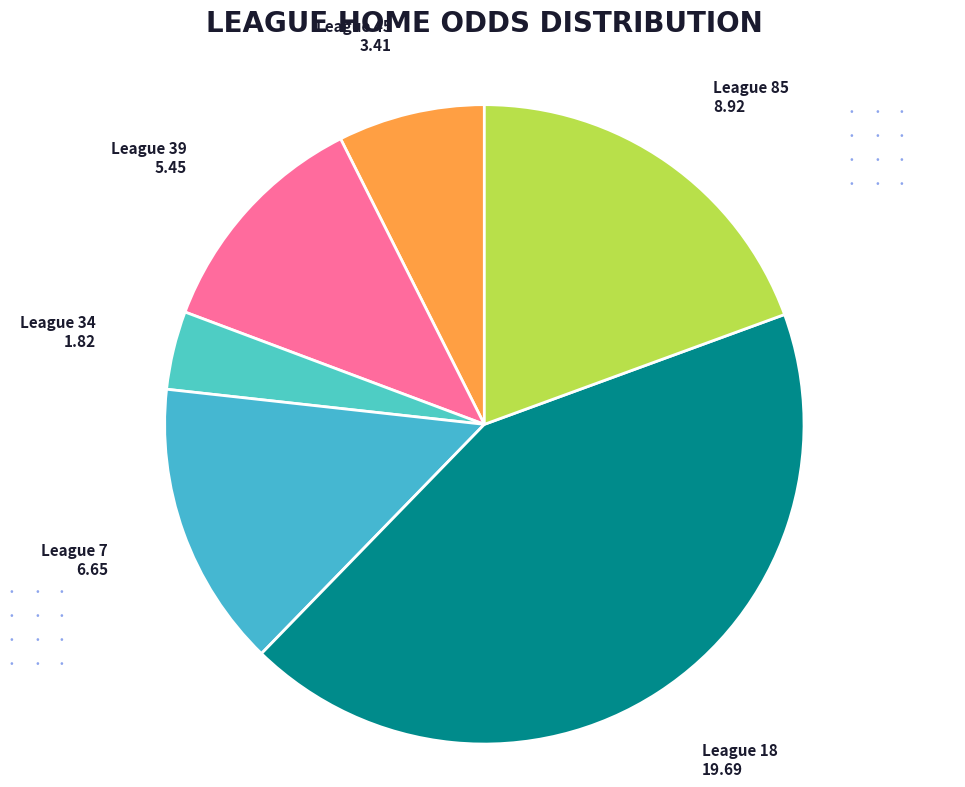

Is the sum of League 45 and League 39 greater than half?

No